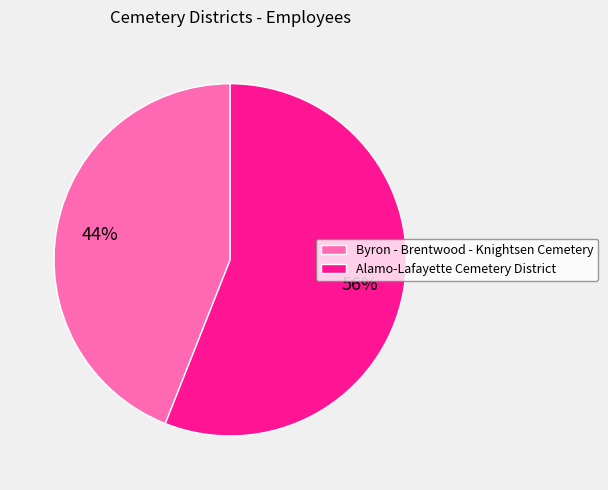

The Byron - Brentwood - Knightsen Cemetery slice represents 52% of the pie. True or false?

False